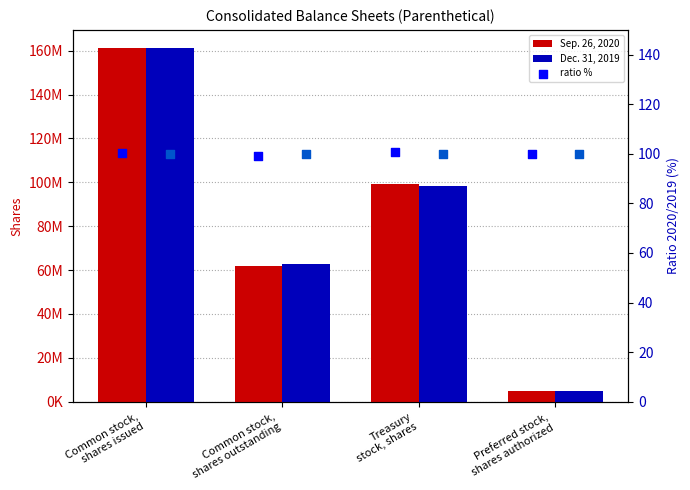

Which series reaches the maximum Y coordinate?

Sep. 26, 2020